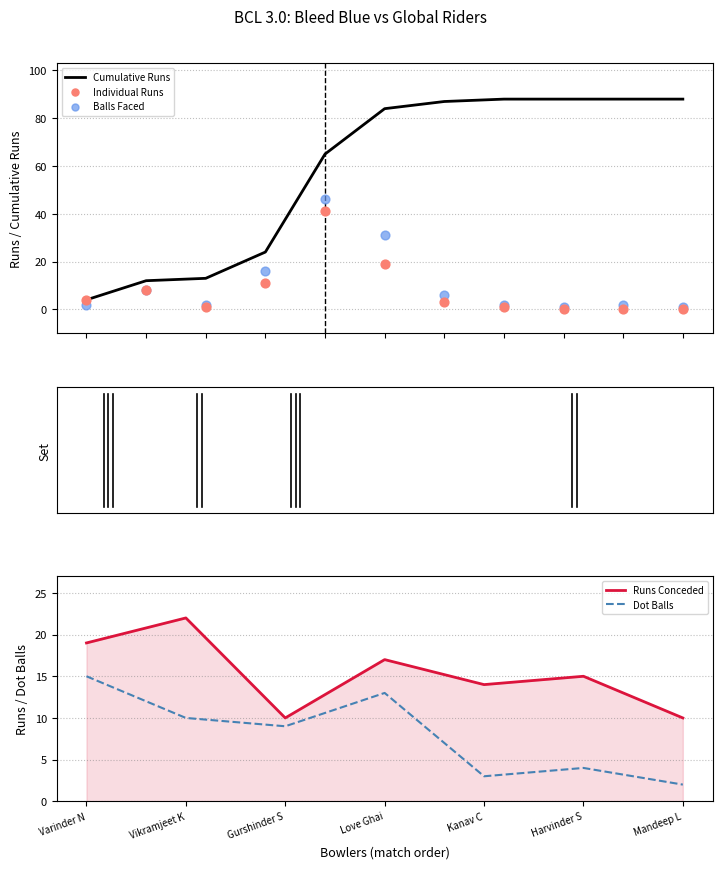

What is the minimum value for Cumulative Runs?

4